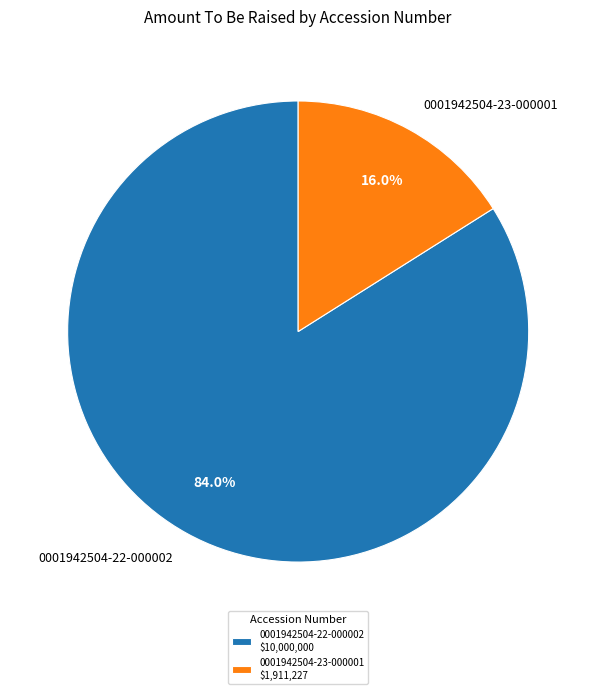

Which slice represents more than half of the pie?

0001942504-22-000002